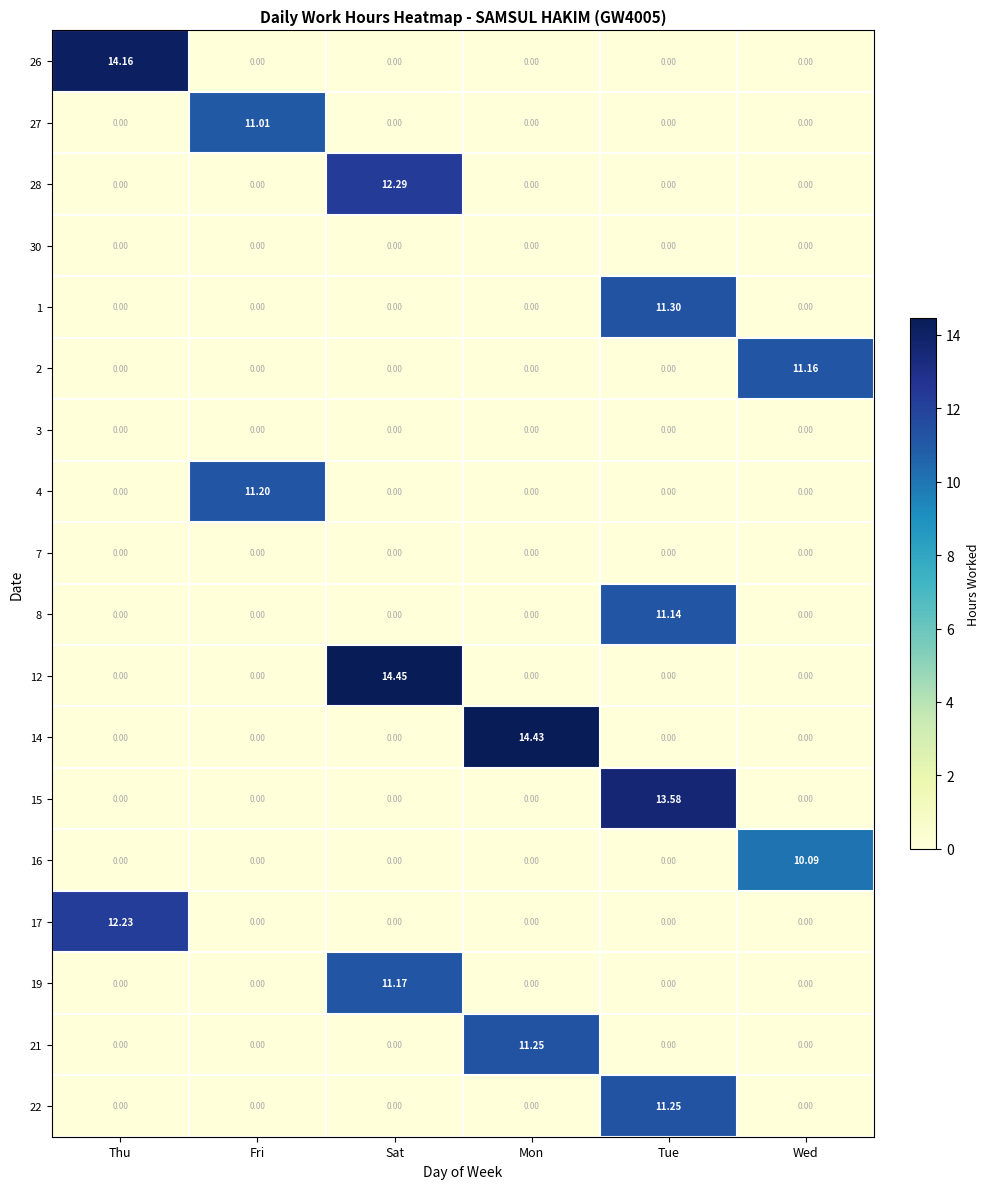

Between Thu and Mon, which series saw the biggest shift?

14